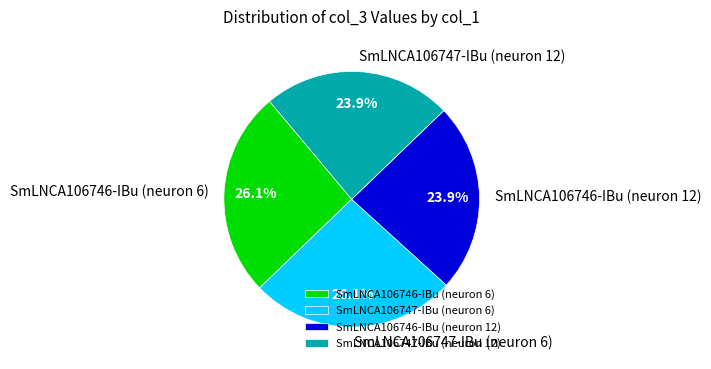

How many slices are in this pie chart?

4